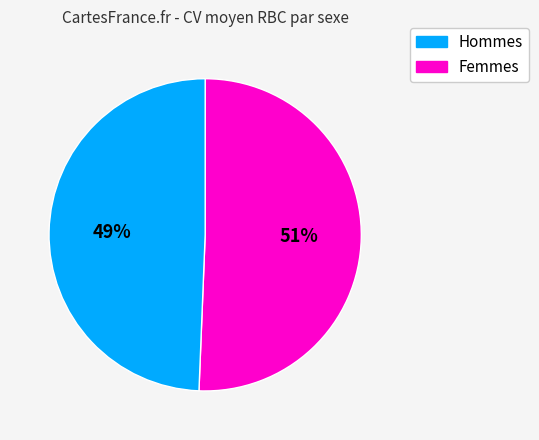

To the nearest percent, what is the average slice percentage?

50%